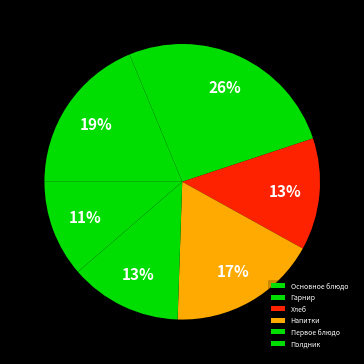

Is there any slice that represents more than half of the pie?

No